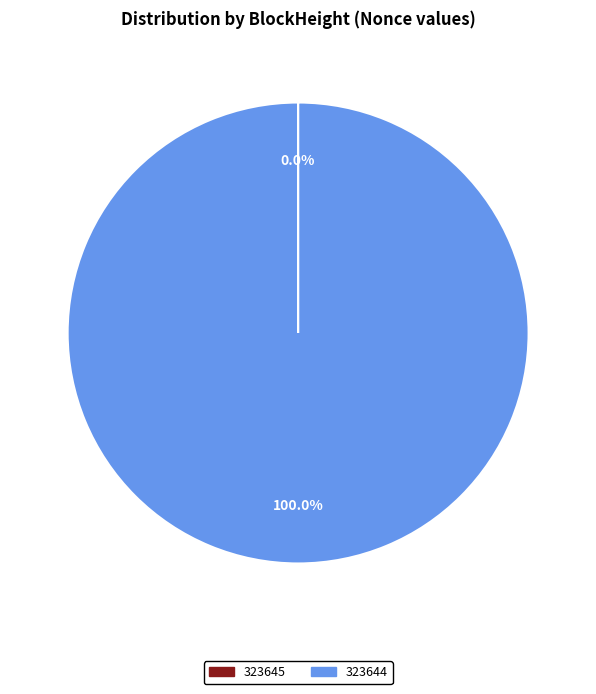

Which category has the biggest portion of the pie?

323644